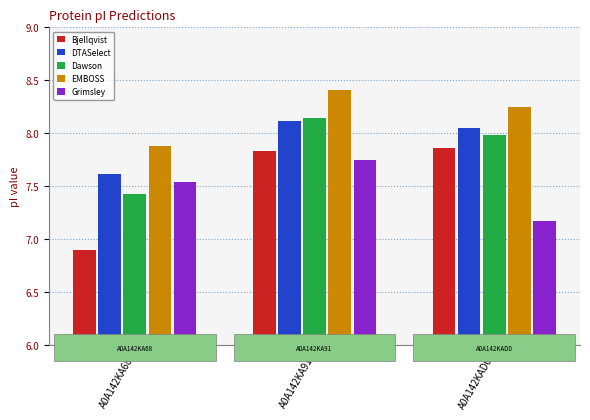

What is the label of the 3rd bar from the right?

A0A142KA68